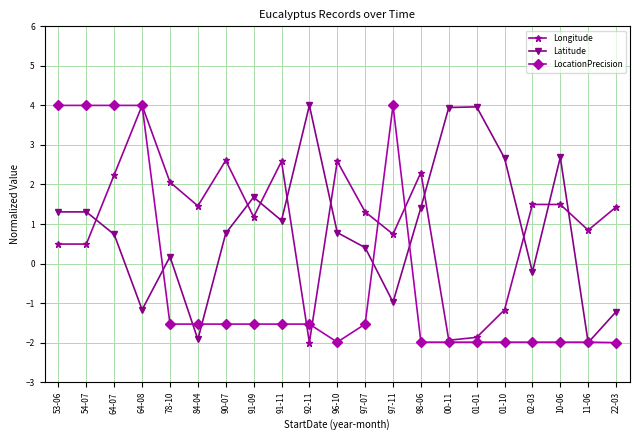

The value of Longitude at 11-06 is 1.2. True or false?

False